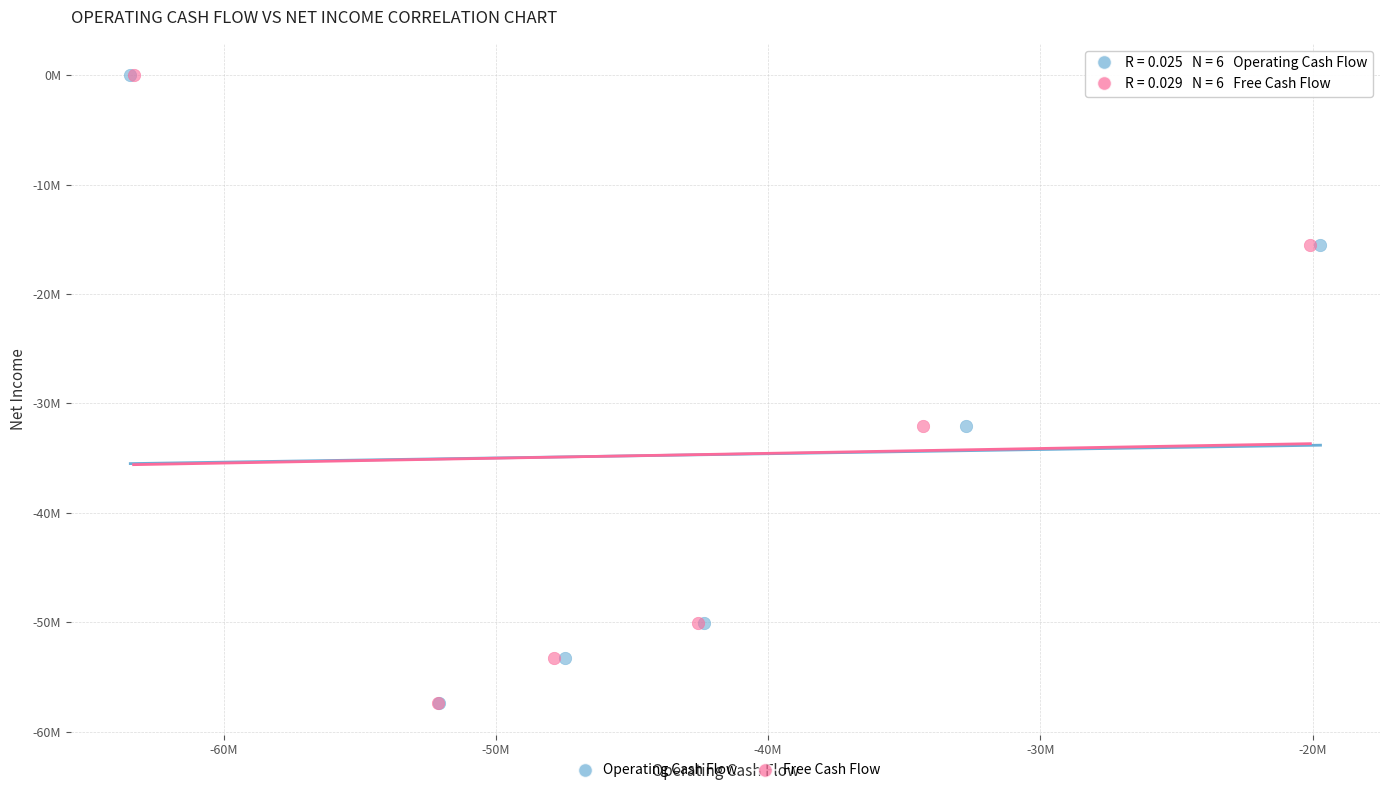

What are all the series names shown in the legend?

Operating Cash Flow, Free Cash Flow